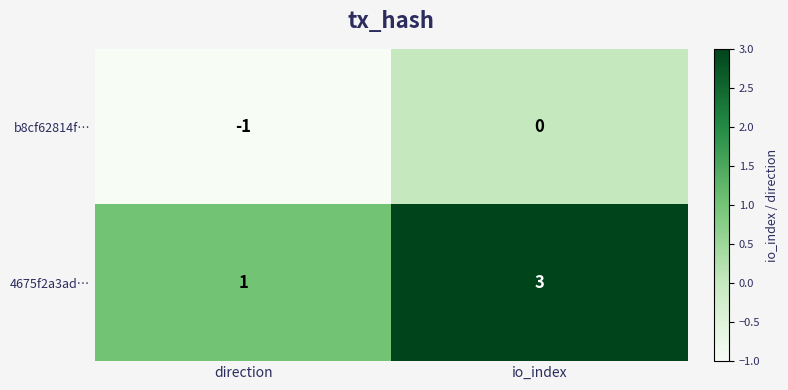

Reading left to right, extract all data points from this chart.

b8cf62814f…: -1	0
4675f2a3ad…: 1	3